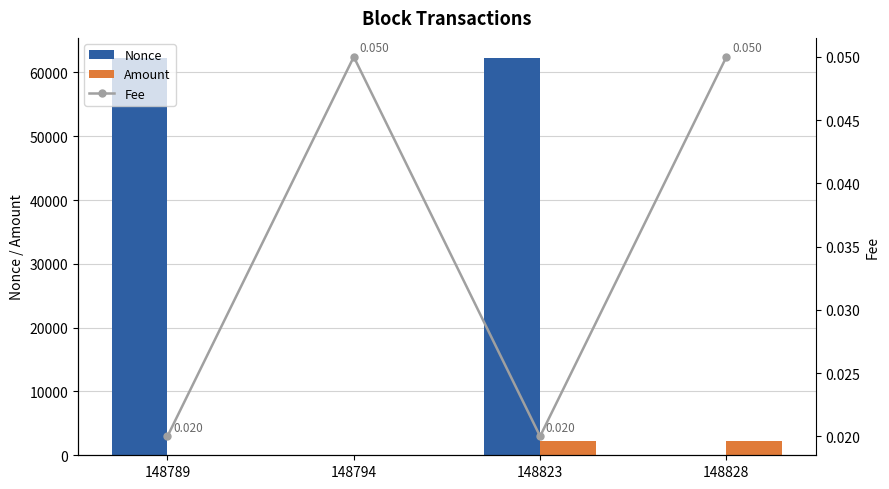

Between 148789 and 148828, which series saw the biggest shift?

Nonce